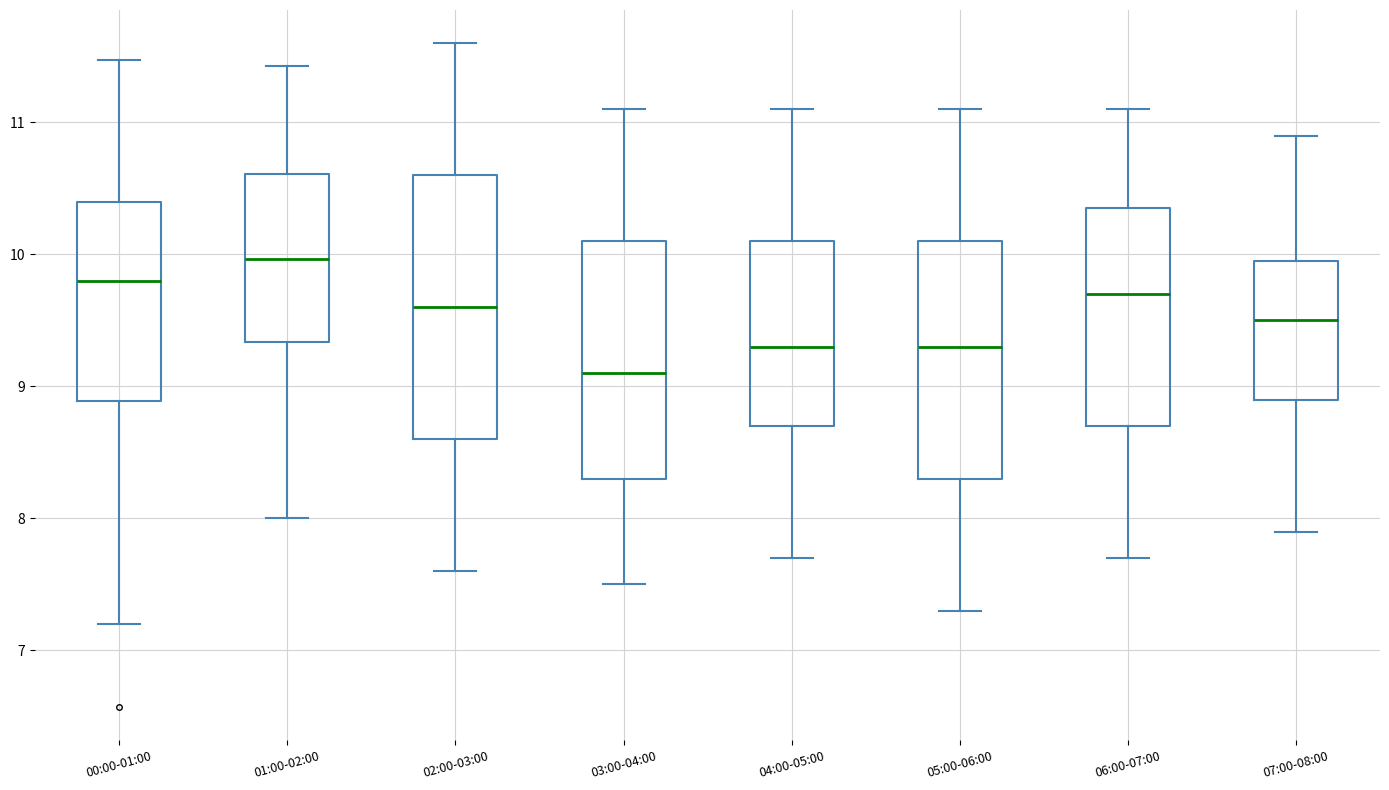

Reading left to right, transcribe this box plot: for each box, give where its median line is, the range the box spans, and where its two whiskers end, as read against the y-axis. The values are not printed on the chart, so give them approximately, as read against the axis.

00:00-01:00: median 9.8, box 8.9 to 10.4, whiskers 7.2 to 11.5
01:00-02:00: median 10.0, box 9.3 to 10.6, whiskers 8.0 to 11.4
02:00-03:00: median 9.6, box 8.6 to 10.6, whiskers 7.6 to 11.6
03:00-04:00: median 9.1, box 8.3 to 10.1, whiskers 7.5 to 11.1
04:00-05:00: median 9.3, box 8.7 to 10.1, whiskers 7.7 to 11.1
05:00-06:00: median 9.3, box 8.3 to 10.1, whiskers 7.3 to 11.1
06:00-07:00: median 9.7, box 8.7 to 10.4, whiskers 7.7 to 11.1
07:00-08:00: median 9.5, box 8.9 to 10.0, whiskers 7.9 to 10.9